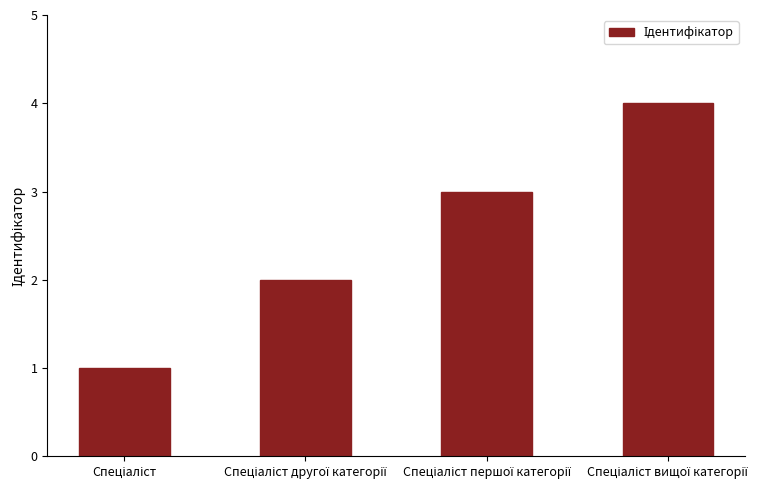

What is the sum of all values?

10